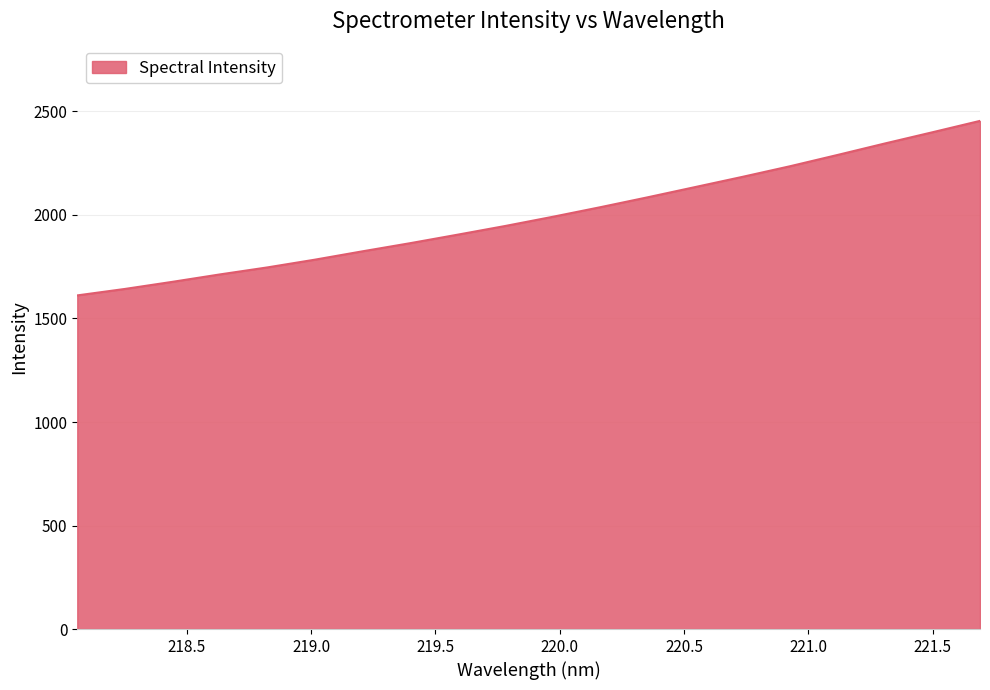

What is the smallest value displayed?

1611.6